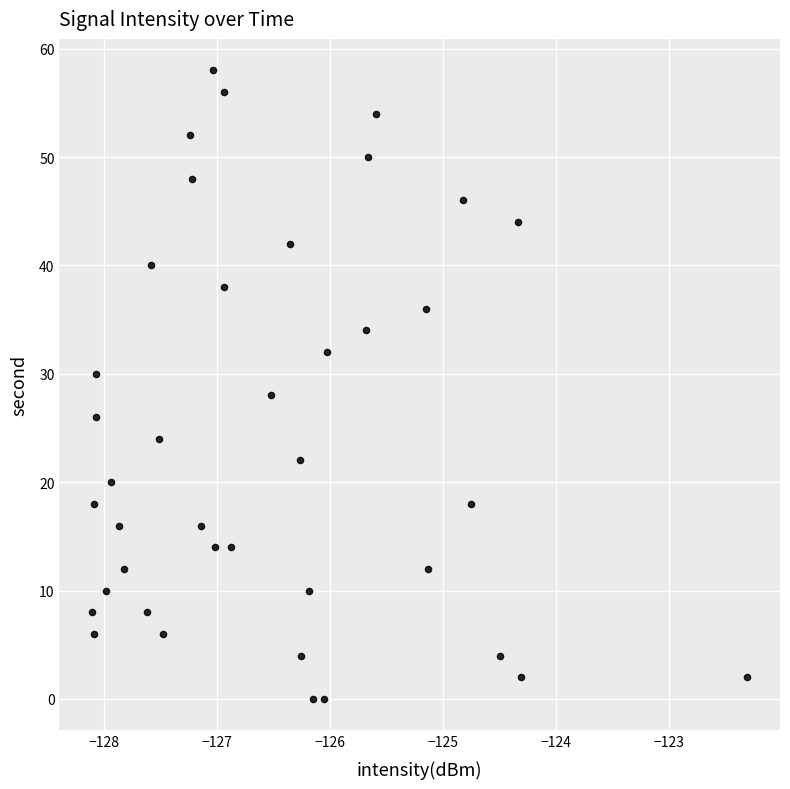

How many data points are displayed?

40